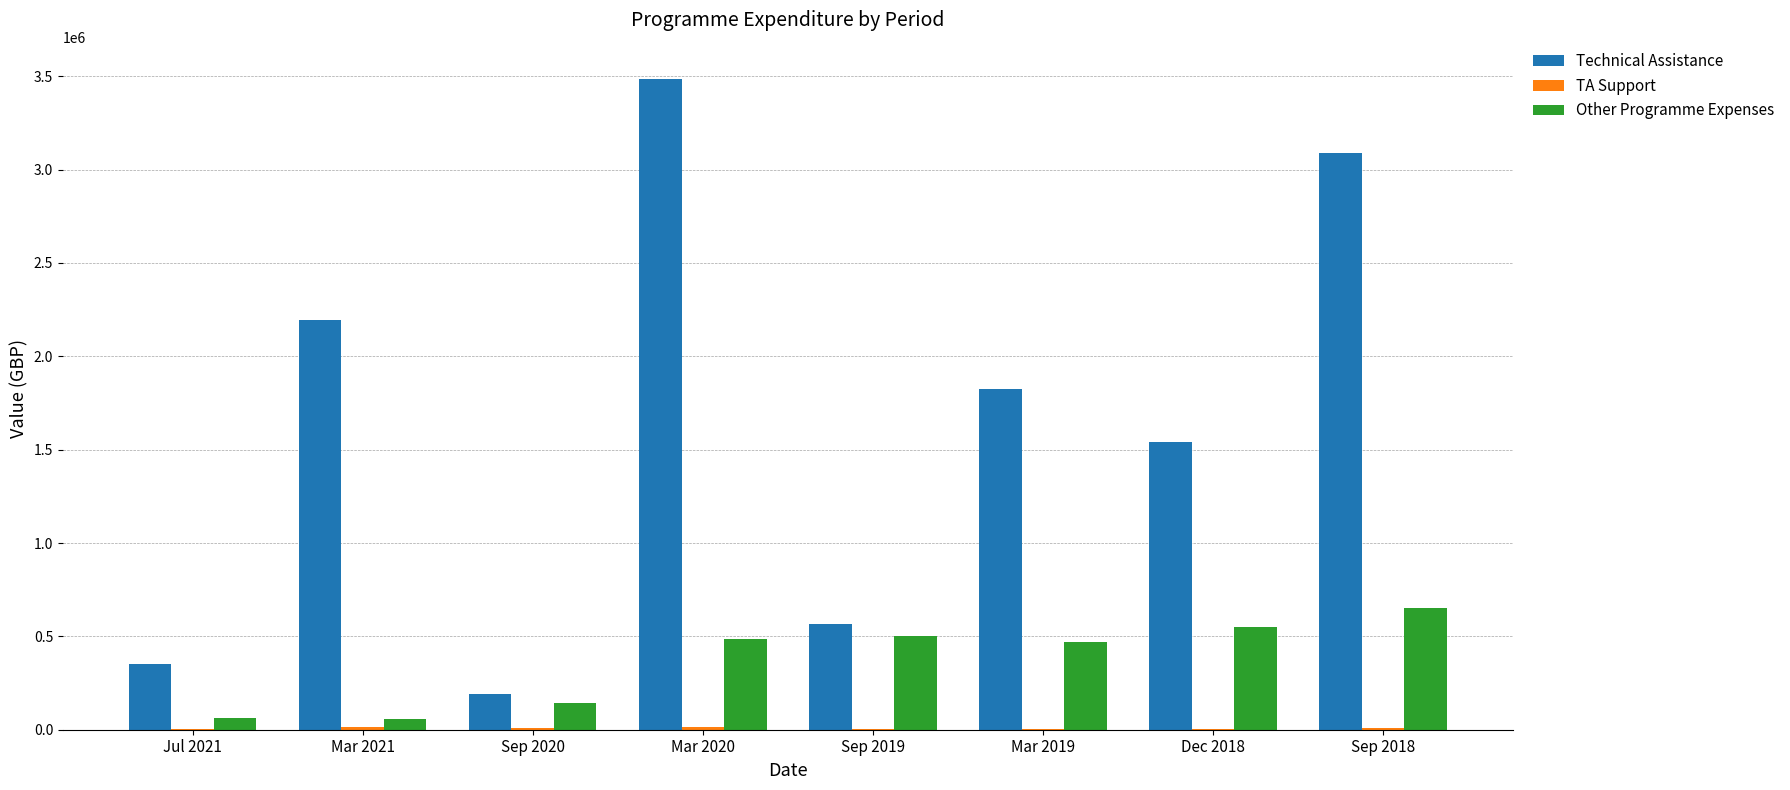

At which category is the sum across all series the highest?

Mar 2020